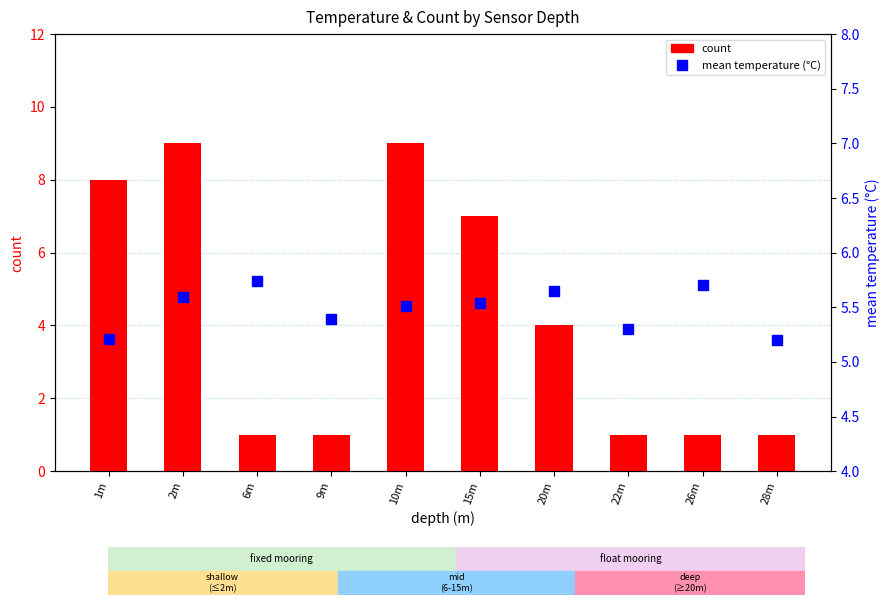

At how many categories does at least one series exceed 8?

2